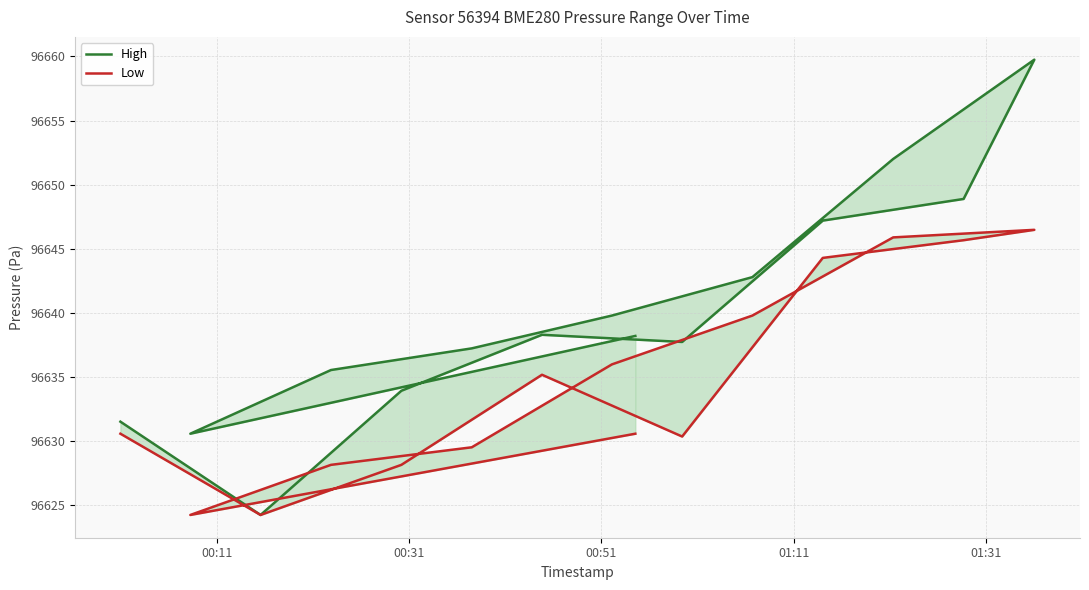

What is the sum of all High values?

1449597.5